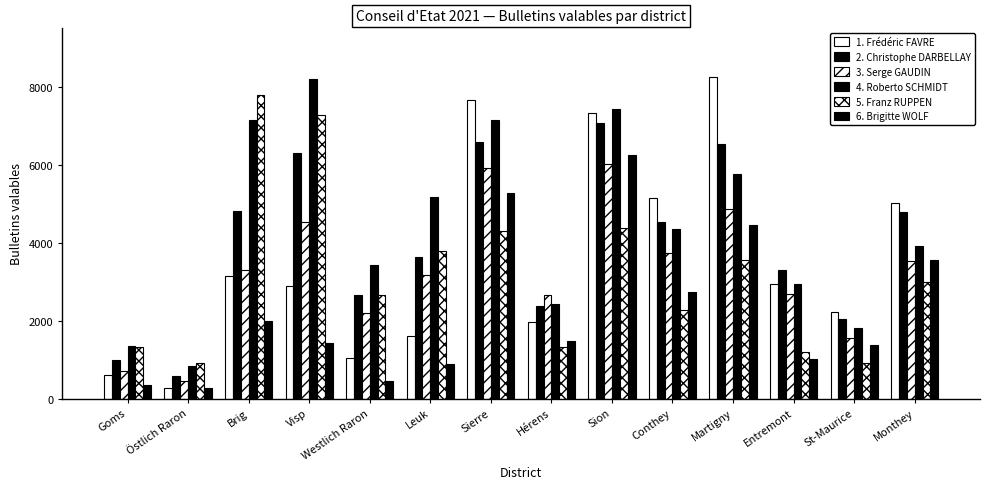

Read the 2. Christophe DARBELLAY value at Sion.

7084